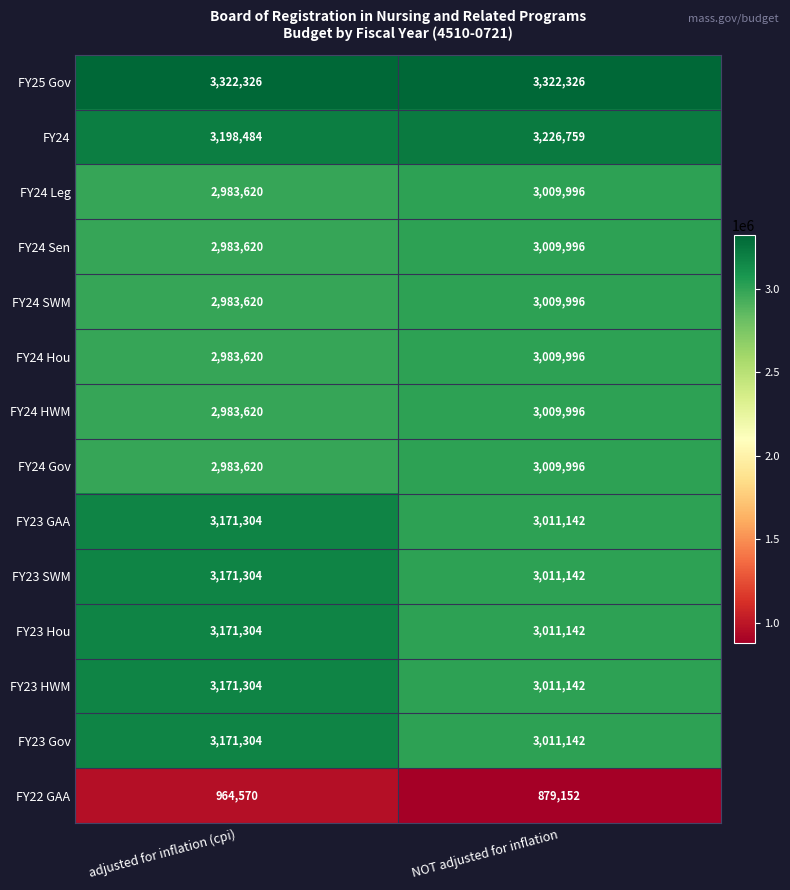

What is the difference between the FY24 values at NOT adjusted for inflation and adjusted for inflation (cpi)?

28275